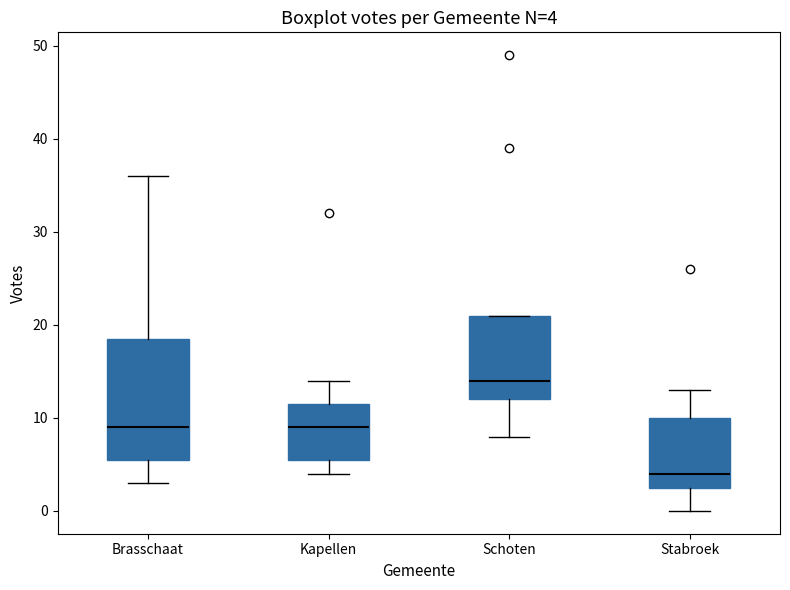

Comparing the boxes themselves (not the whiskers), which one is the tallest?

Brasschaat